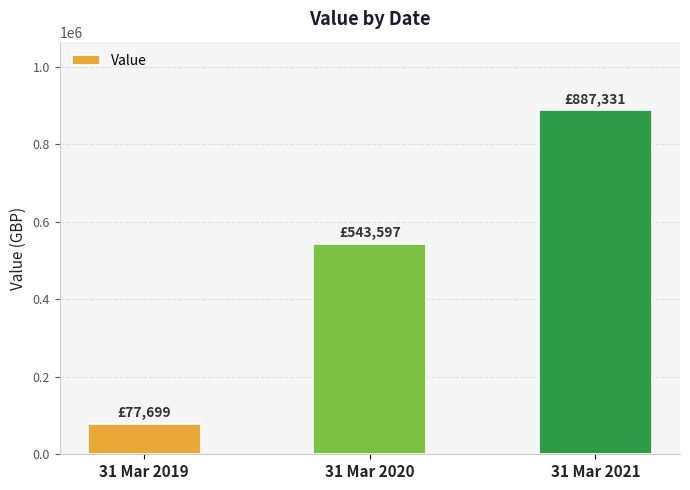

At which category does the chart reach its peak across all series?

31 Mar 2021